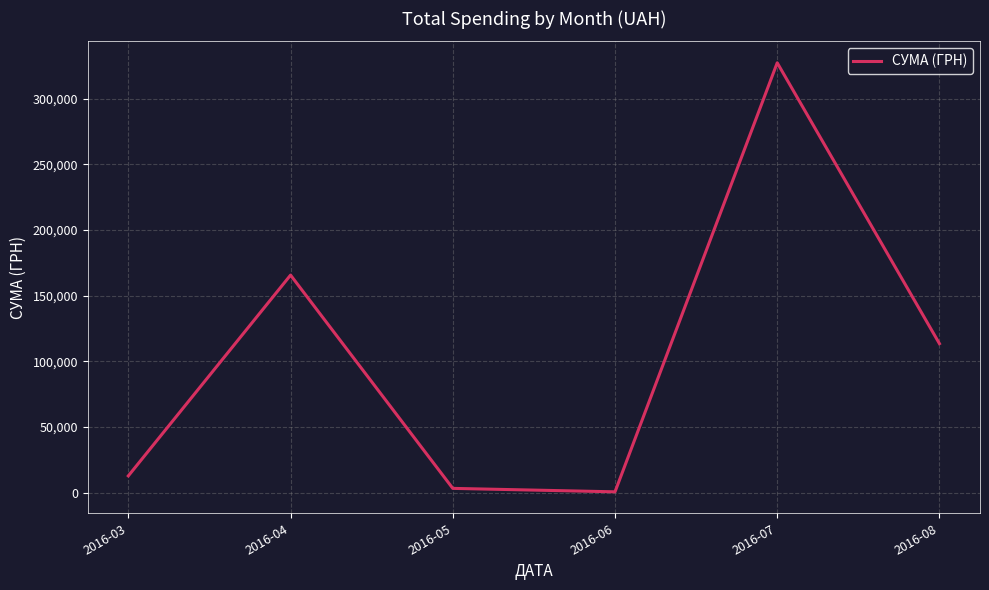

What is the greatest value displayed?

327194.2